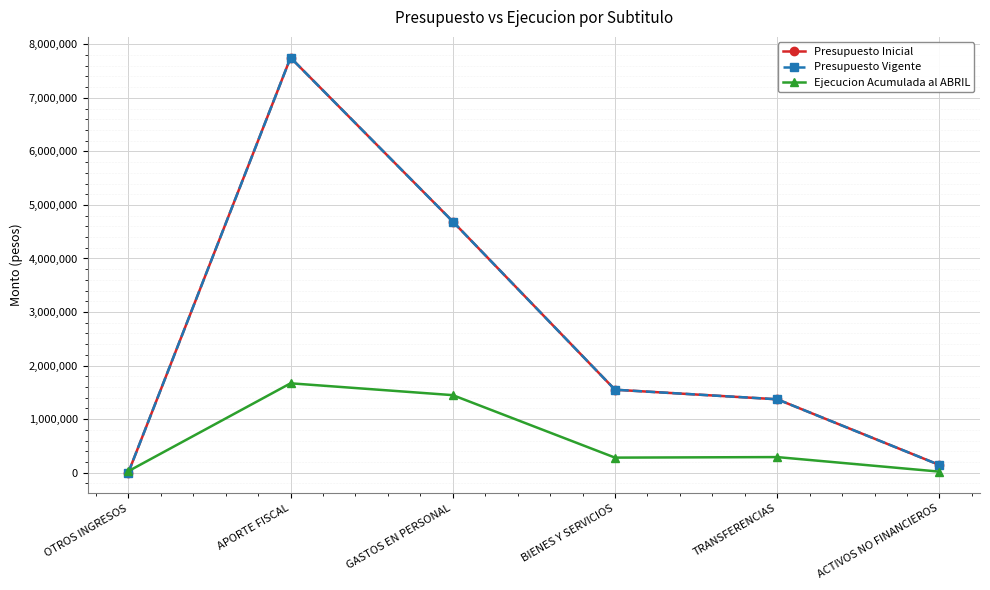

Reading left to right, extract all data points from this chart.

Presupuesto Inicial: 2113	7751060	4690072	1549127	1370485	143489
Presupuesto Vigente: 2113	7751060	4690072	1549127	1370485	143489
Ejecucion Acumulada al ABRIL: 27814	1669076	1447803	280988	291179	19456